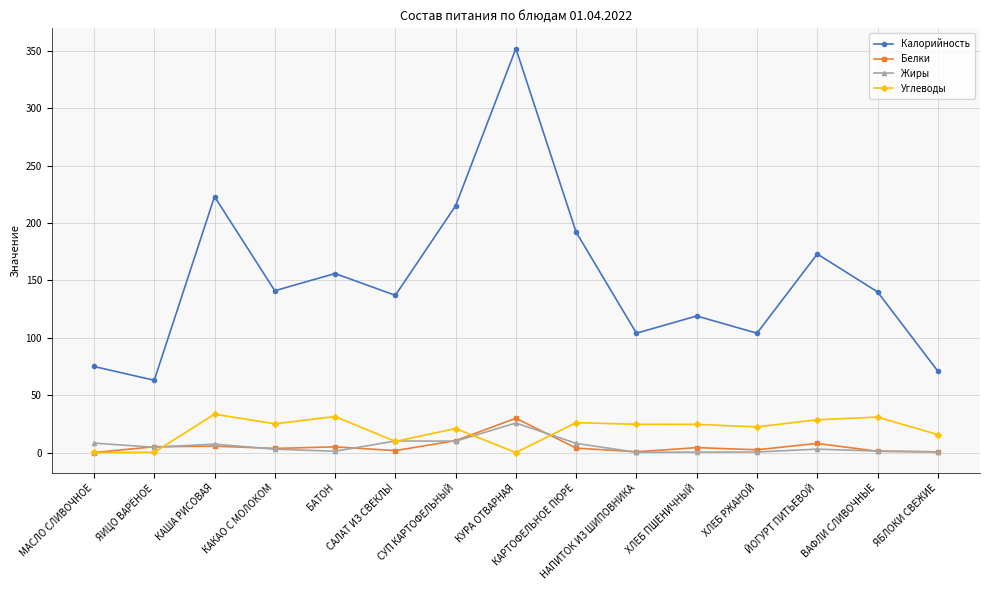

What is the maximum value shown in the chart?

352.0